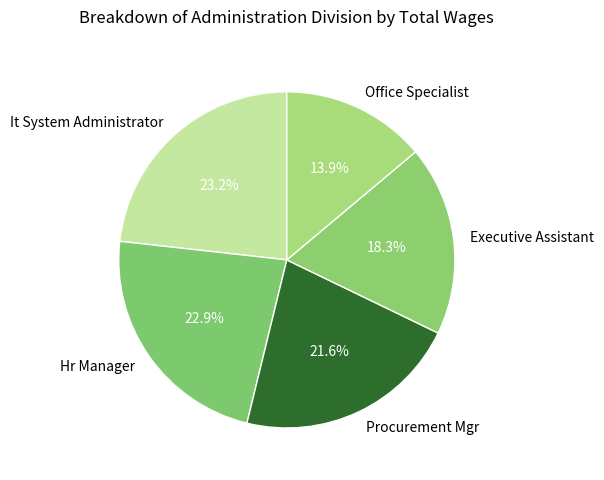

Combined, do Office Specialist and It System Administrator account for over 50%?

No